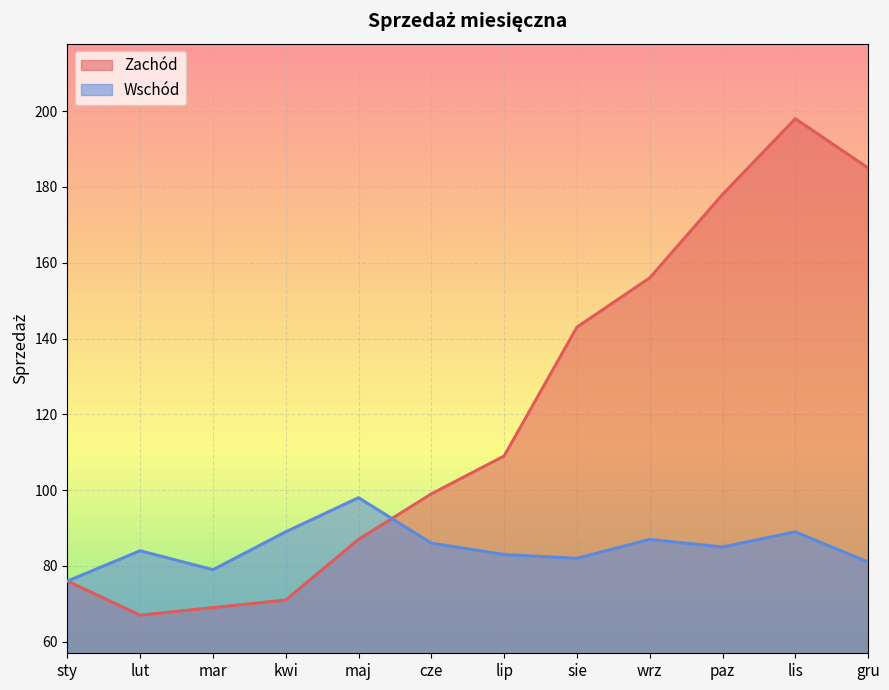

Reading right to left, extract all data points from this chart.

Zachód: gru=185	lis=198	paz=178	wrz=156	sie=143	lip=109	cze=99	maj=87	kwi=71	mar=69	lut=67	sty=76
Wschód: gru=81	lis=89	paz=85	wrz=87	sie=82	lip=83	cze=86	maj=98	kwi=89	mar=79	lut=84	sty=76